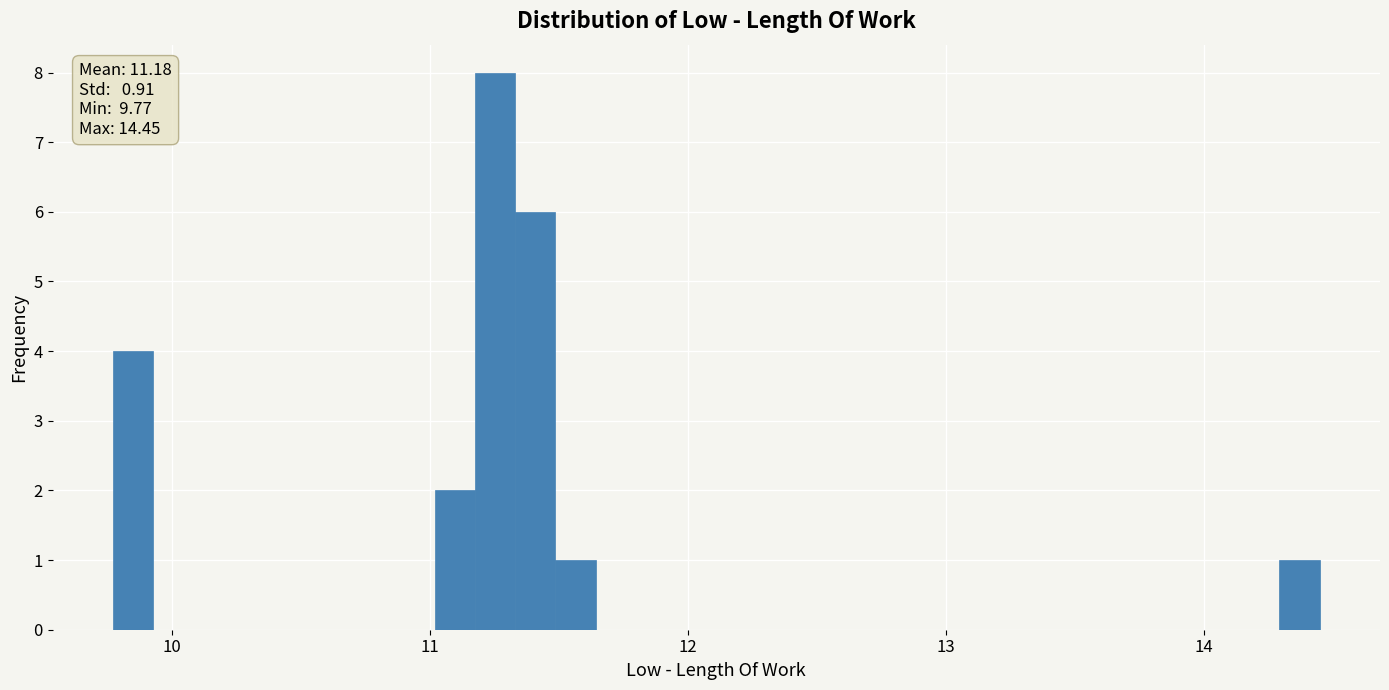

Around what value on the x-axis is the tallest bar? Give the approximate position of its centre, as read against the axis.

11.3